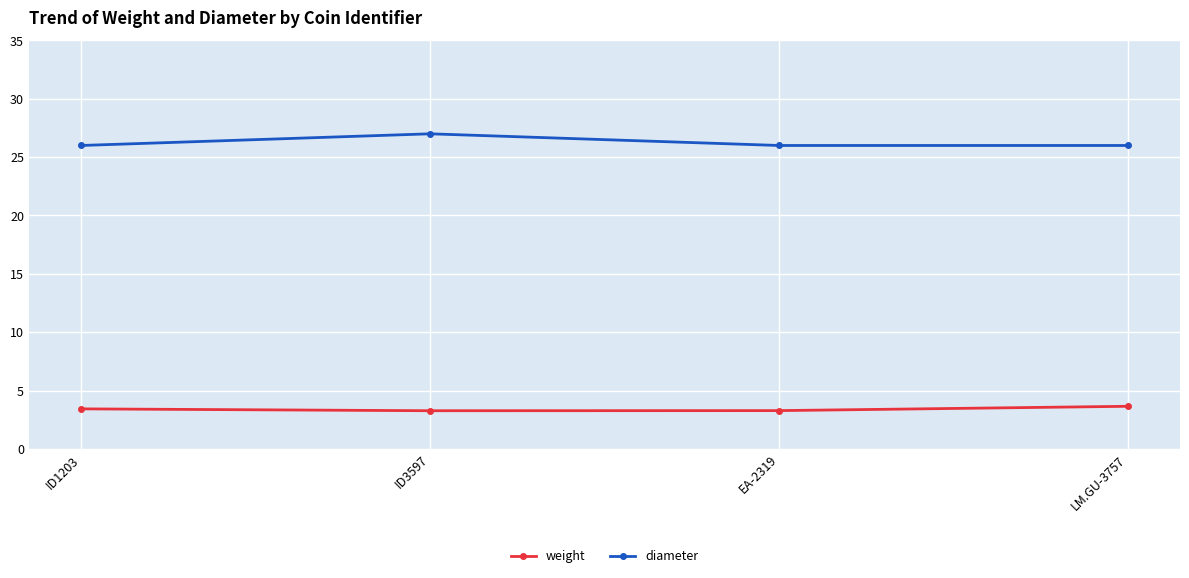

True or false: diameter has a value of 11.7 at ID1203.

False